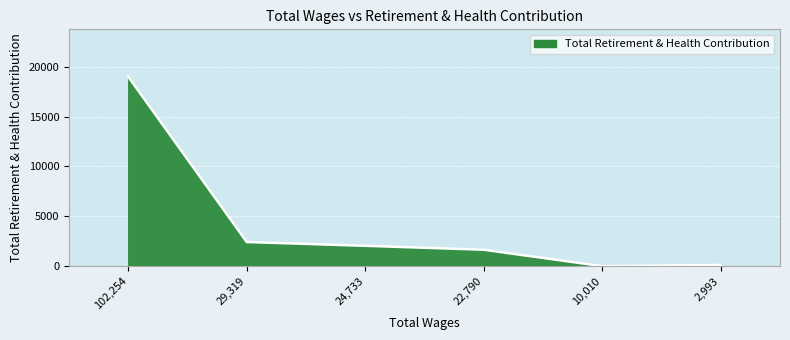

Does the chart have visible grid lines?

Yes